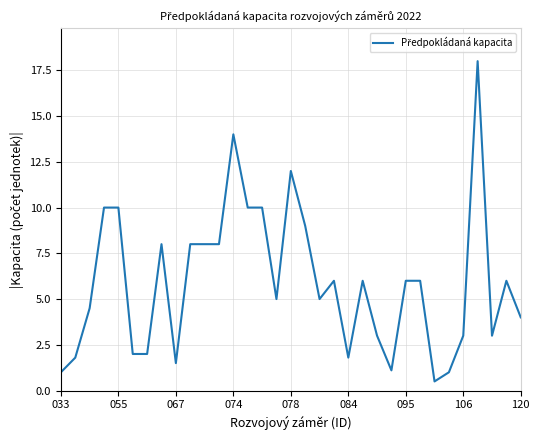

What is the average value?

5.9